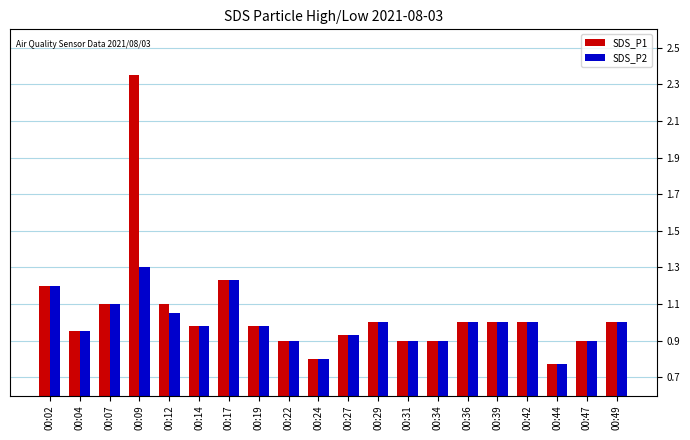

List the series in order of their peak value, lowest first.

SDS_P2, SDS_P1